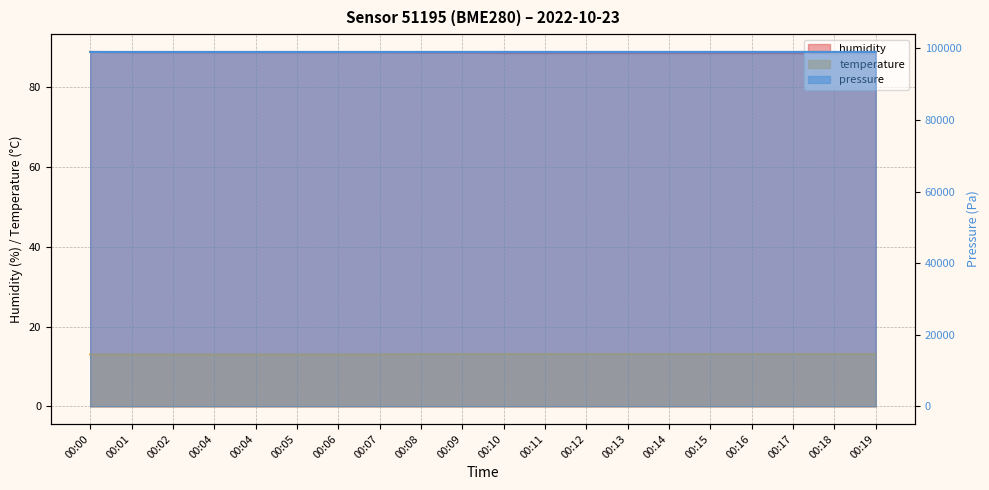

What is the spread (max minus min) of values at 00:02?

99007.0